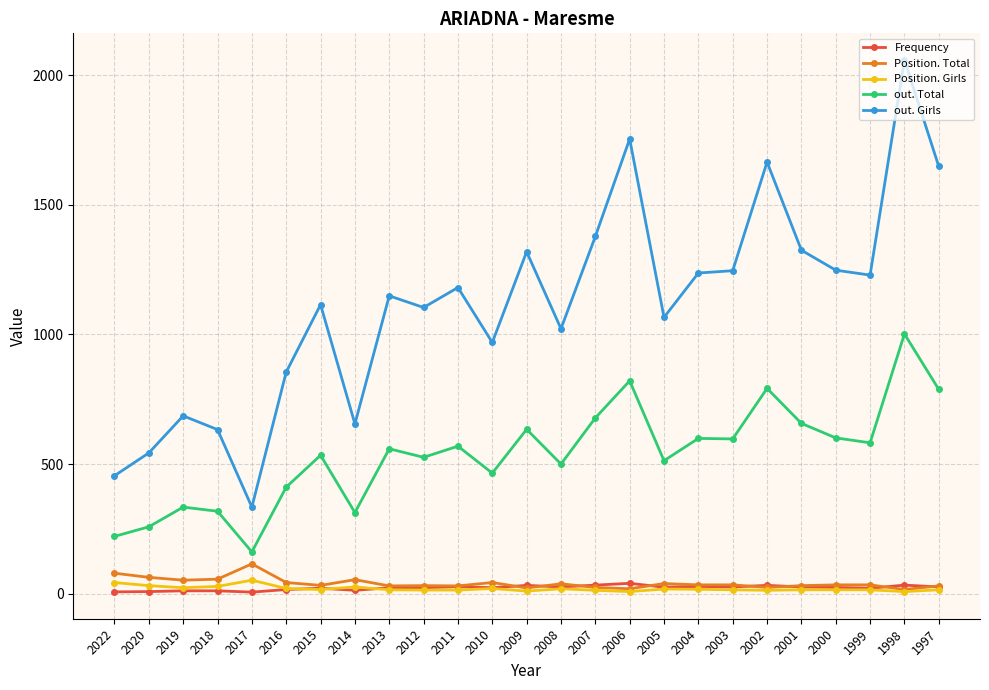

True or false: out. Total and Position. Total cross at least once.

False